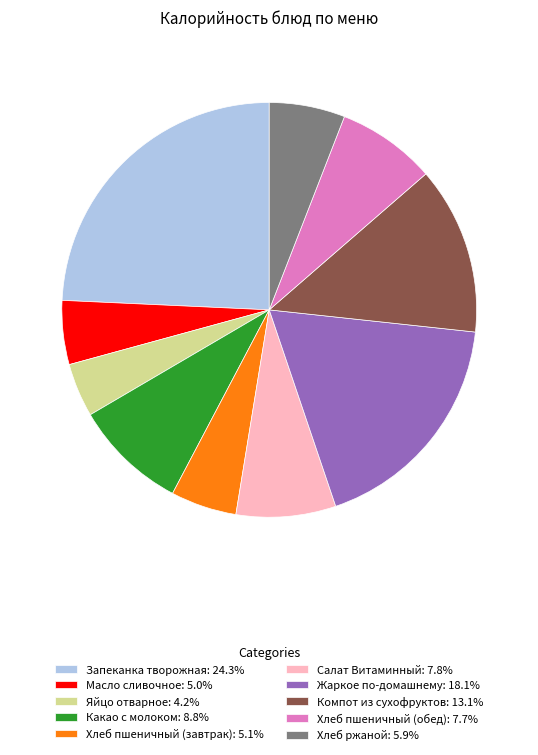

Does any single category account for the majority?

No